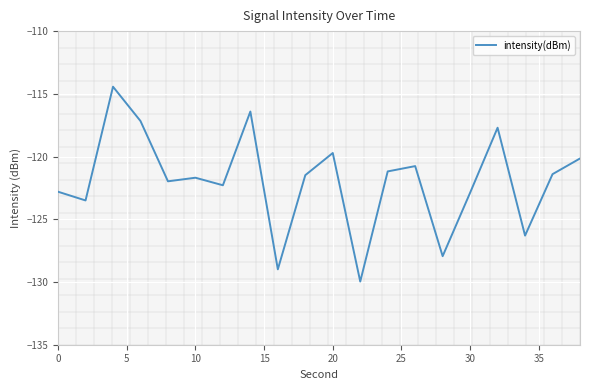

What is the greatest value displayed?

-114.4